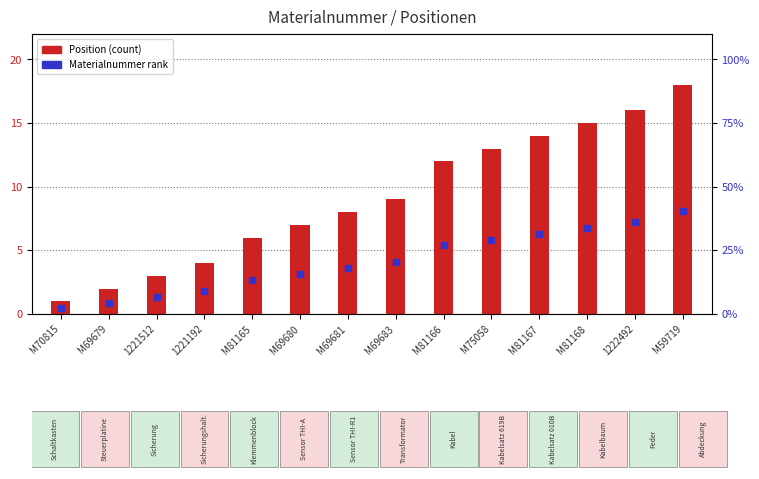

What is the total value across all series at M81165?

8.7